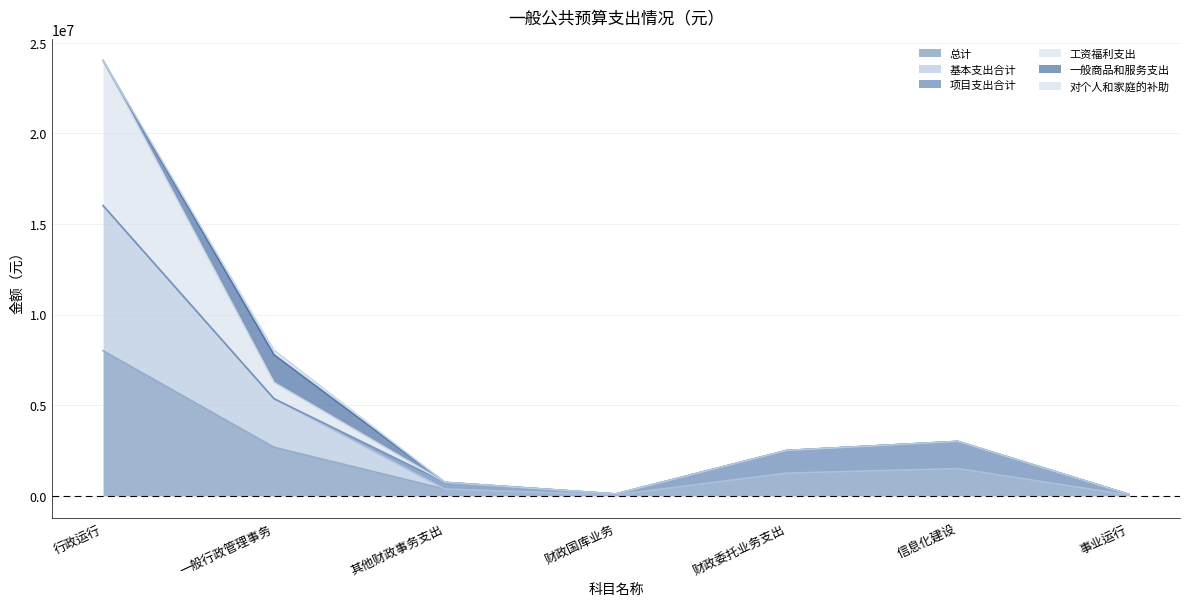

At which category is the sum across all series the highest?

行政运行